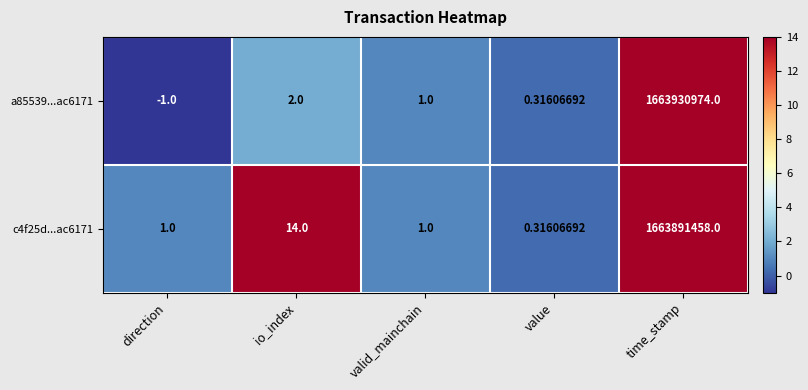

How many positive values does the a85539...ac6171 series have?

4